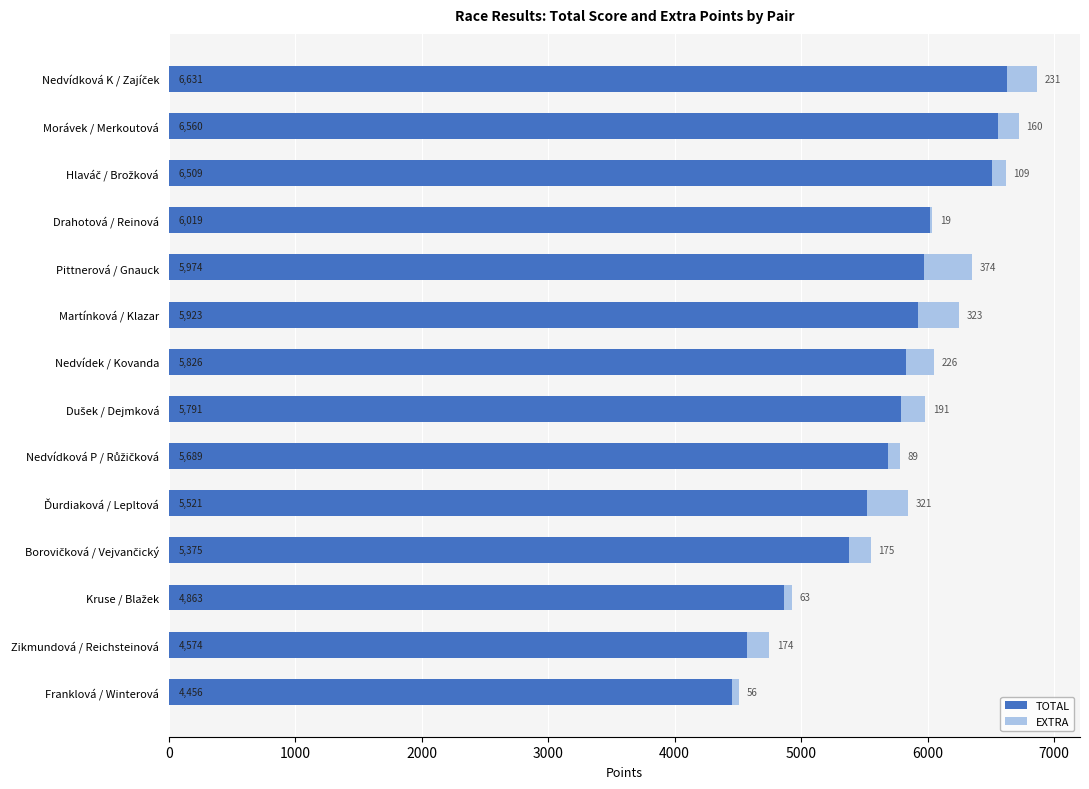

What is the total value across all series at Martínková / Klazar?

6246